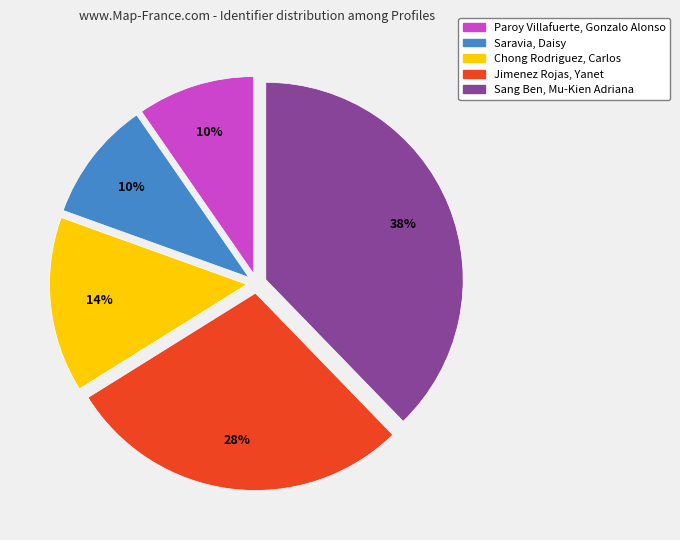

Does Sang Ben, Mu-Kien Adriana account for over 50% of the chart?

No